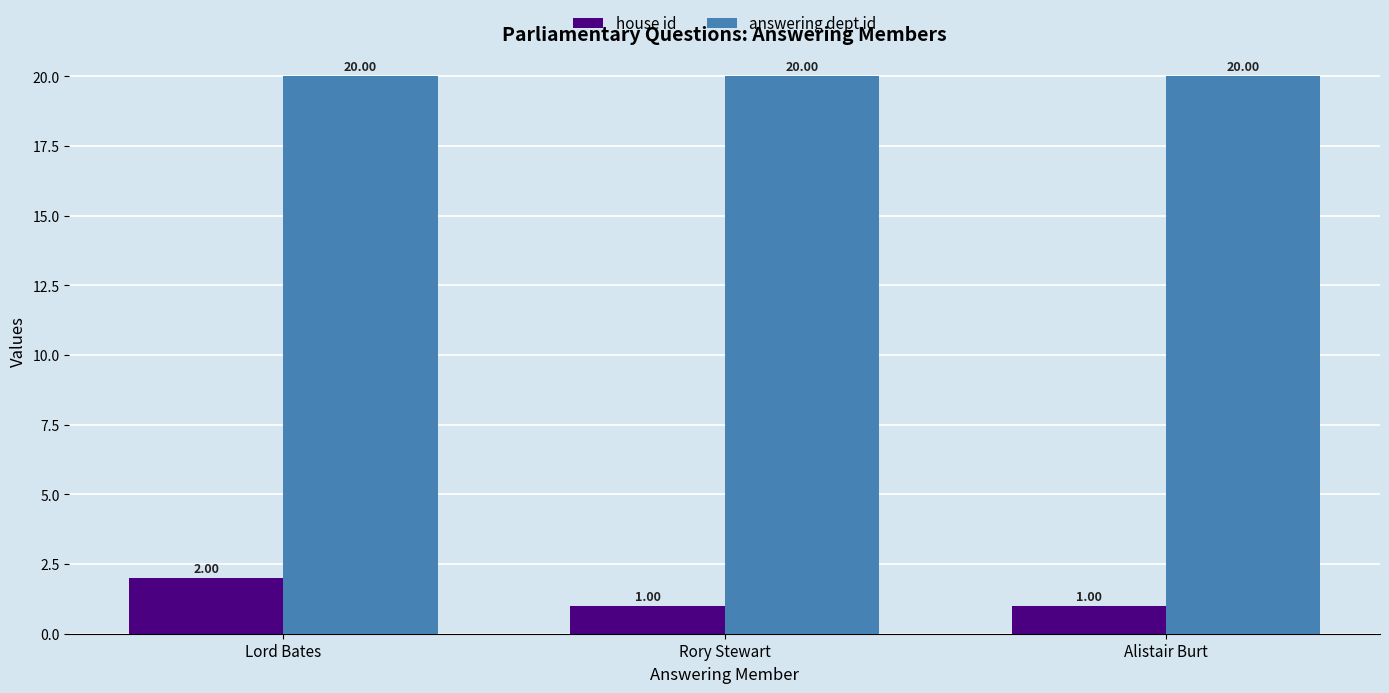

How many categories are shown in the chart?

3